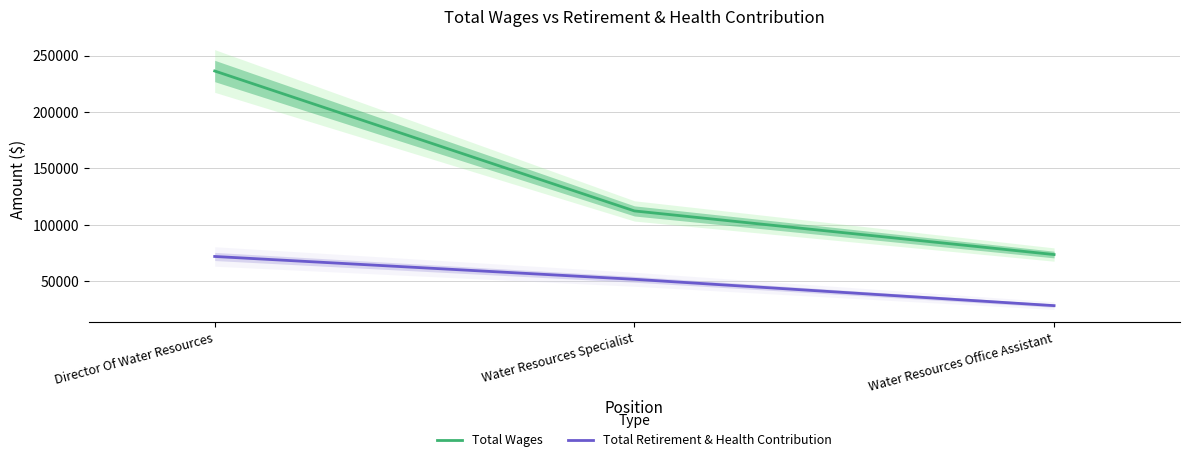

Where does the Total Retirement & Health Contribution series first go above 51749?

Director Of Water Resources